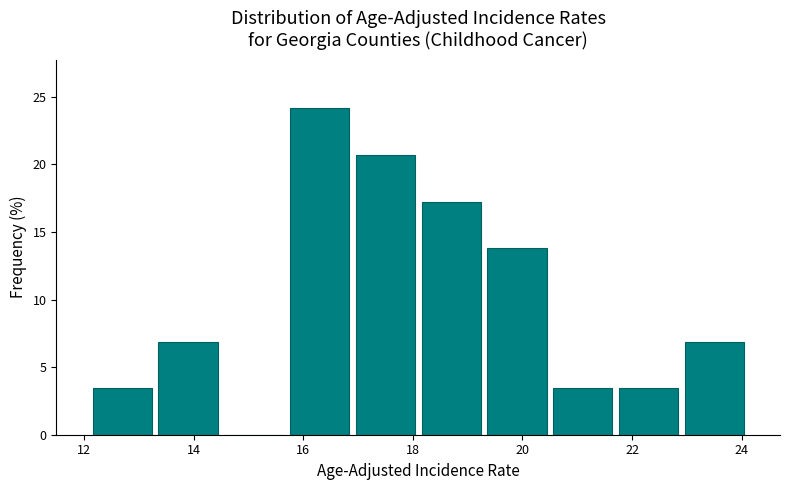

Which range on the x-axis has the tallest bar?

15.7 to 16.9